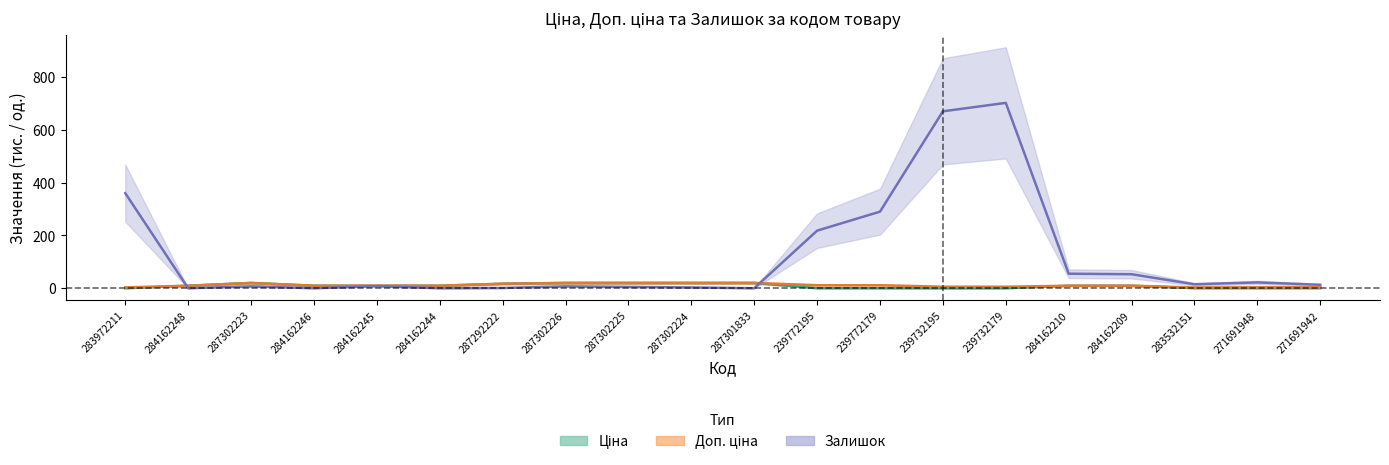

What is the value of the Залишок point at the 5th from the left?

8.0